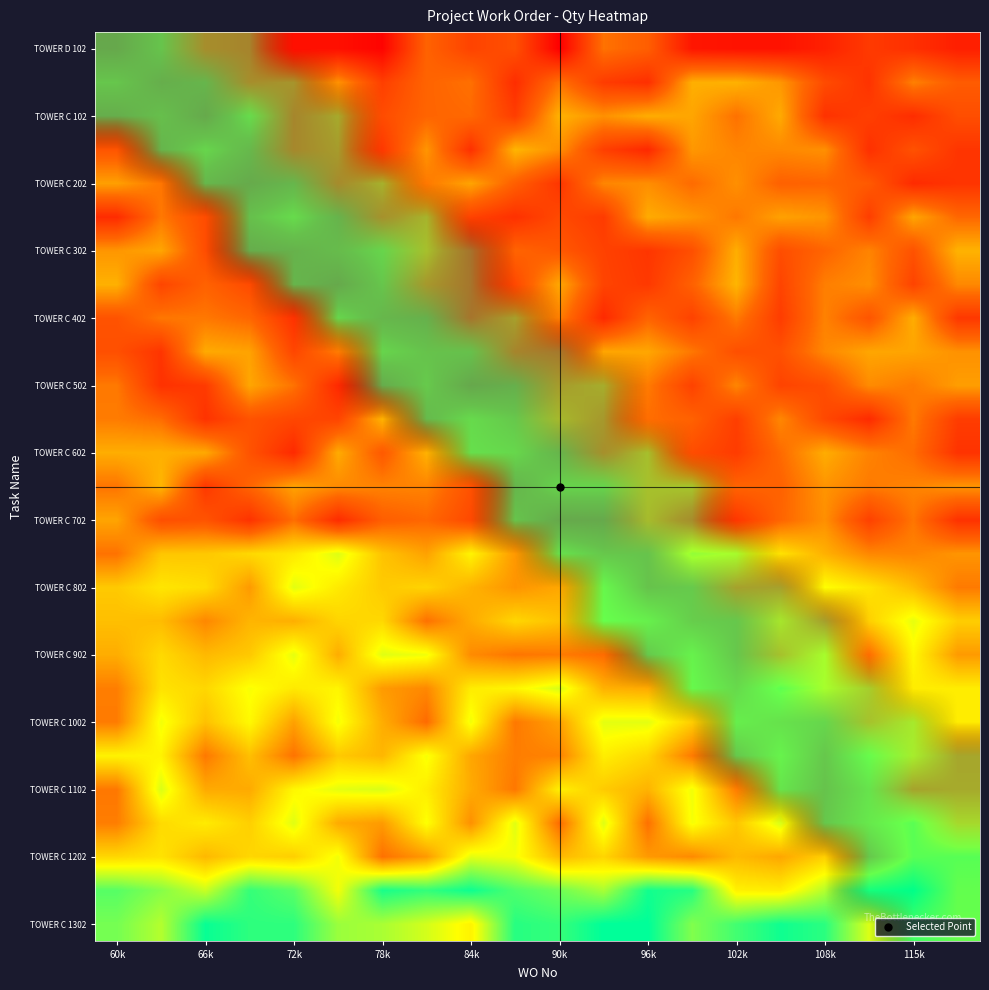

At how many categories does at least one series exceed 0?

20